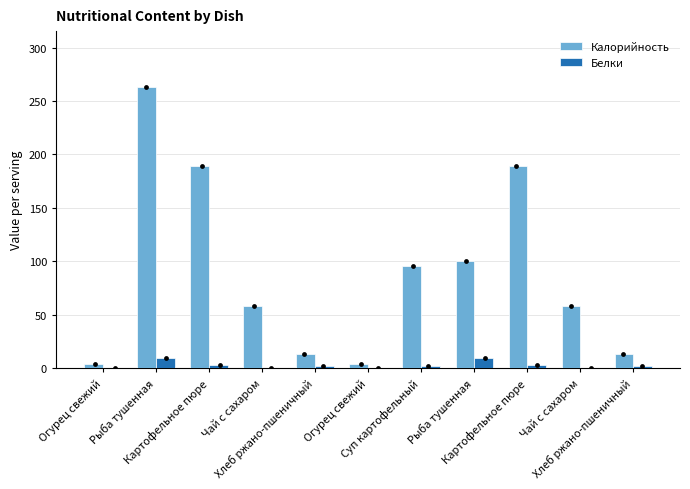

At which category is the sum across all series the highest?

Рыба тушенная